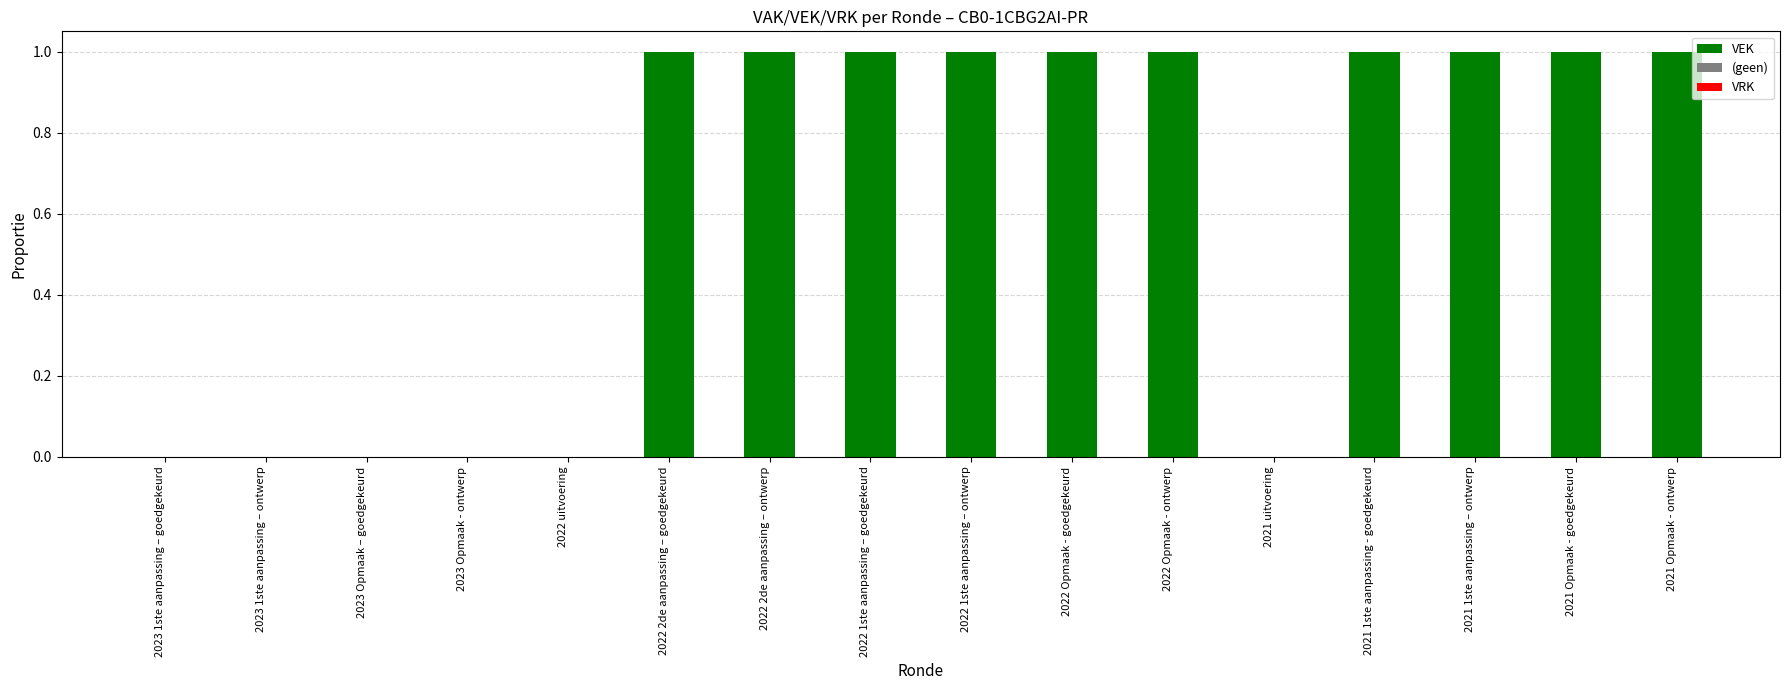

Between 2022 Opmaak - ontwerp and 2022 uitvoering, which is larger?

2022 Opmaak - ontwerp